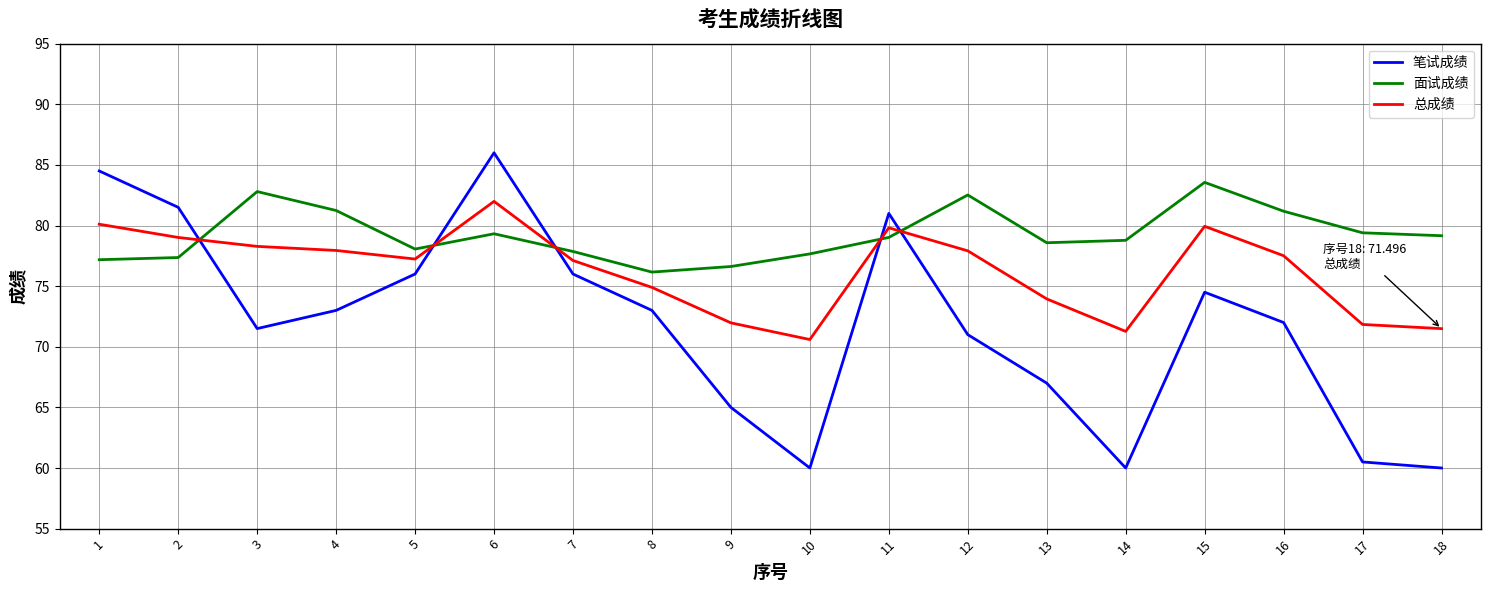

What is the difference between the second highest and minimum values in the 笔试成绩 series?

24.5